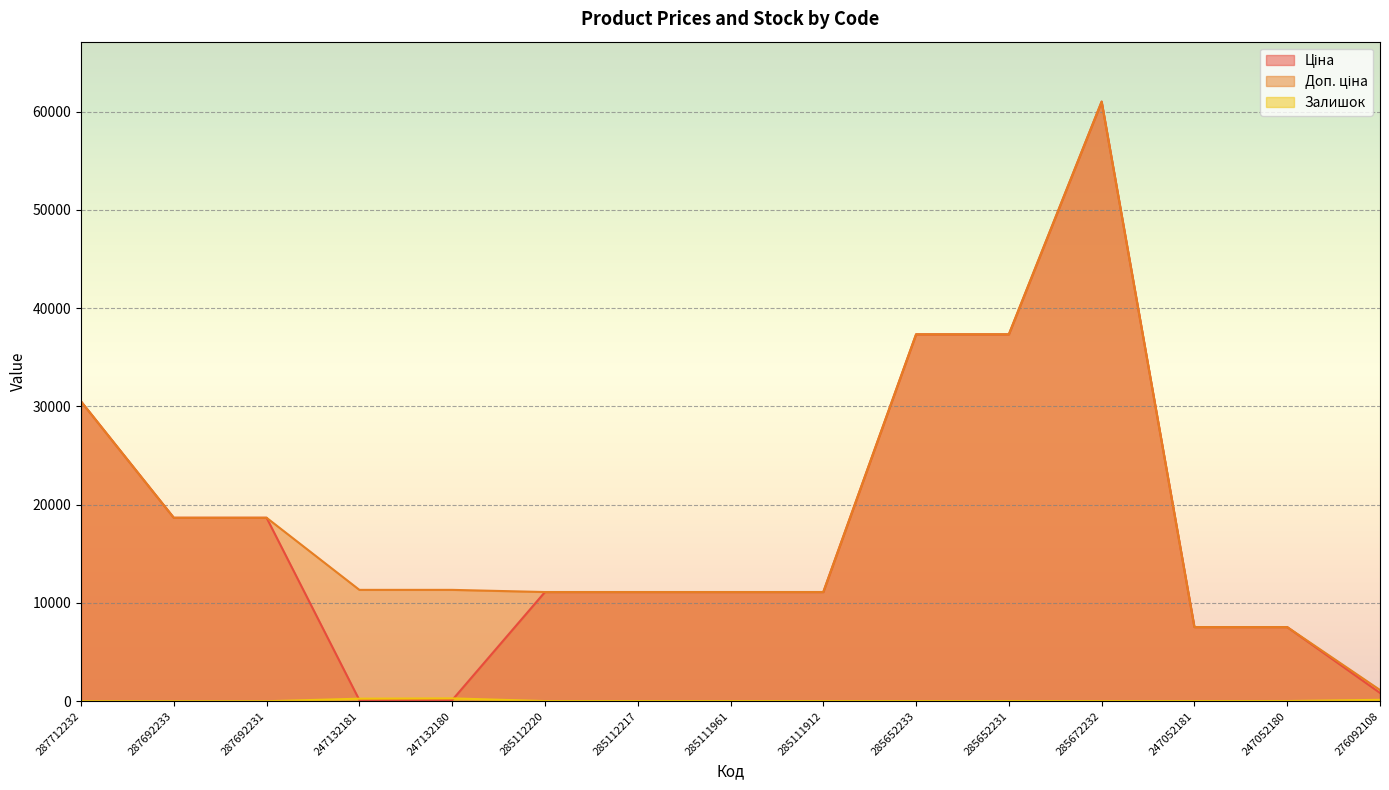

List the labels in order of Ціна value, largest first.

285672232, 285652233, 285652231, 287712232, 287692233, 287692231, 285112220, 285112217, 285111961, 285111912, 247052181, 247052180, 276092108, 247132181, 247132180